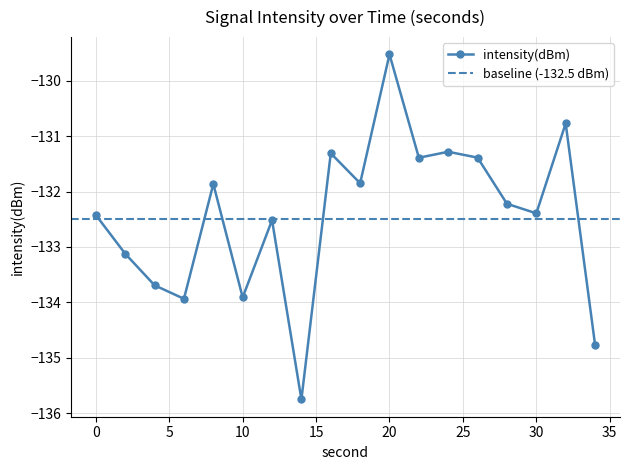

What is the difference between the values at 28 and 0?

0.2